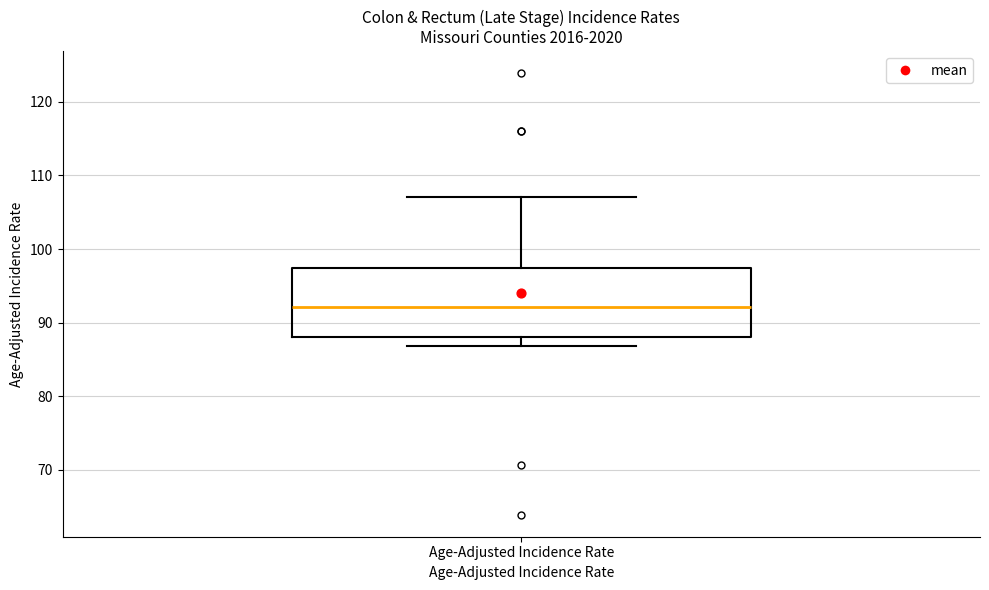

Where is the upper edge of the box for Age-Adjusted Incidence Rate on the y-axis? The values are not printed on the chart, so give them approximately, as read against the axis.

97